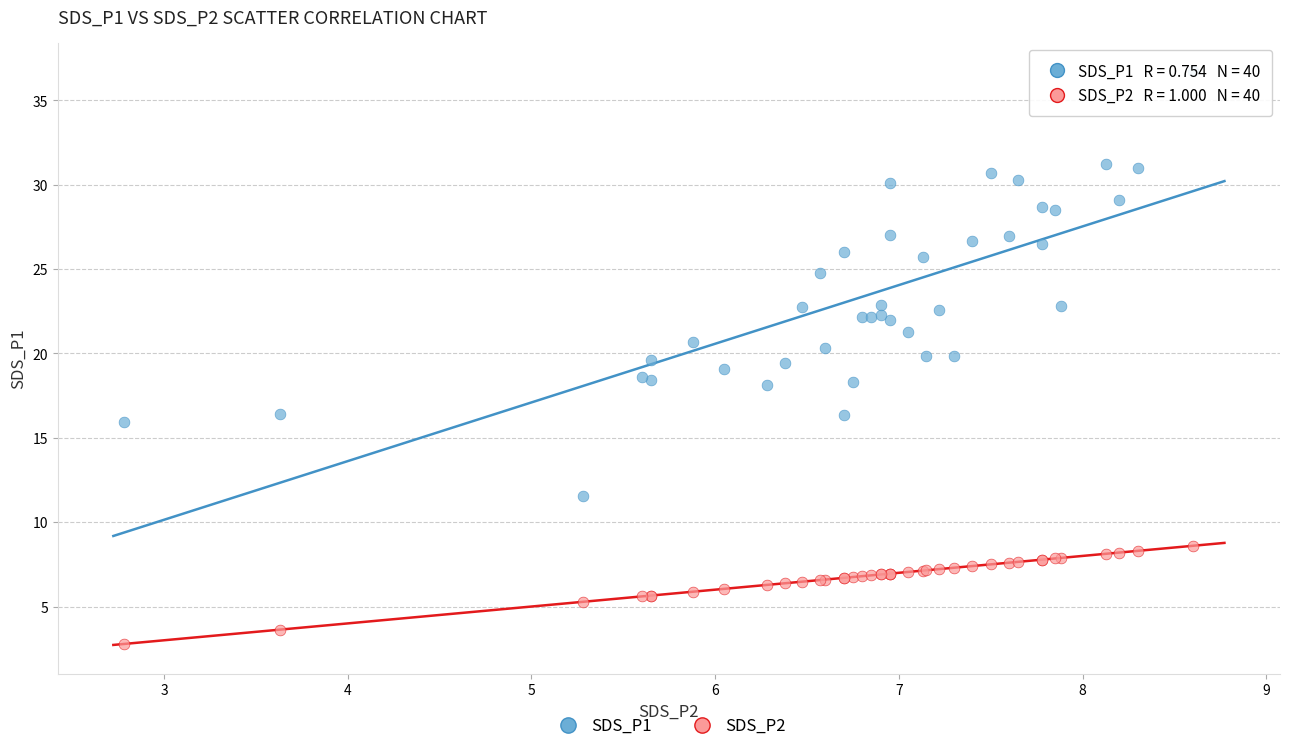

Which series contains the highest Y value?

SDS_P1